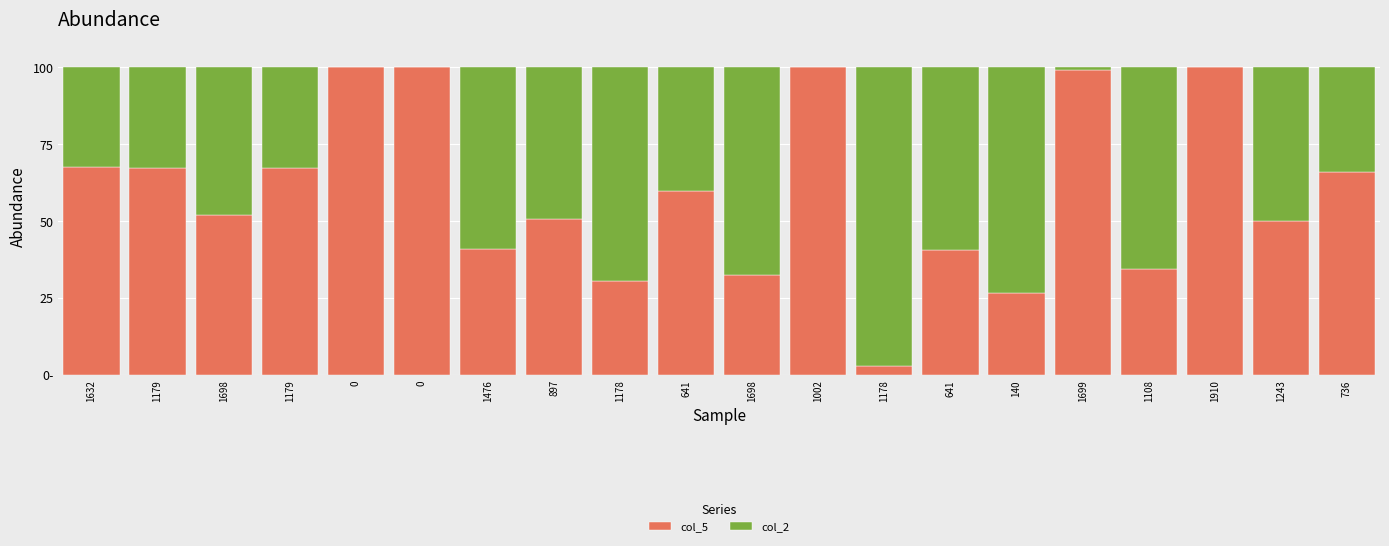

The value of col_5 at 641 is 26.1. True or false?

False